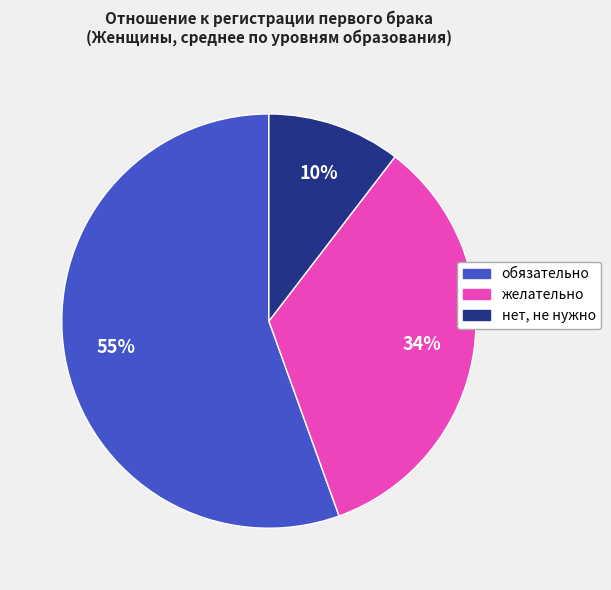

Does any single category account for the majority?

Yes